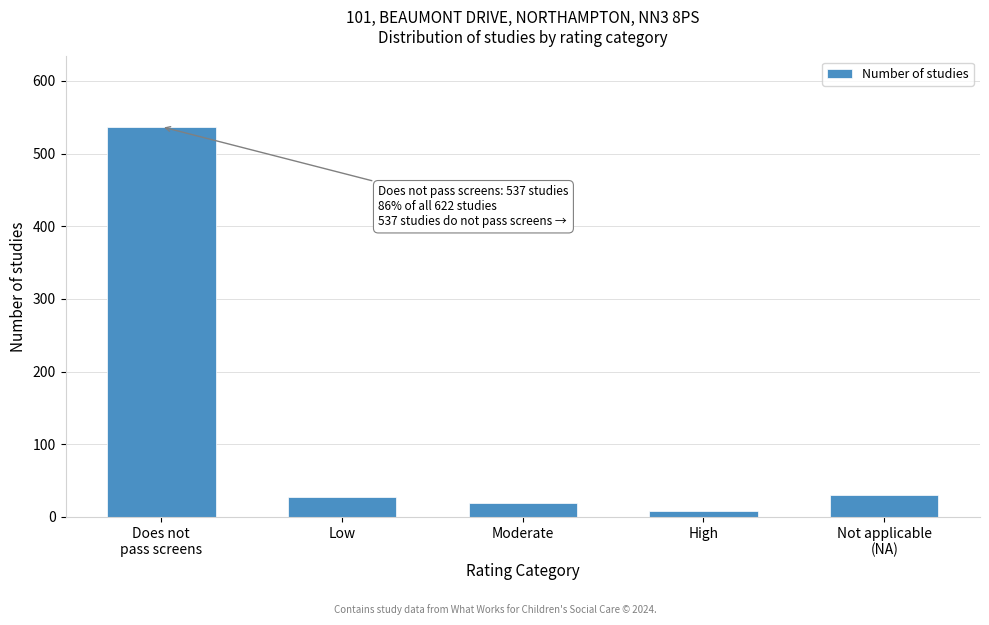

What is the difference between the second highest and minimum values?

22